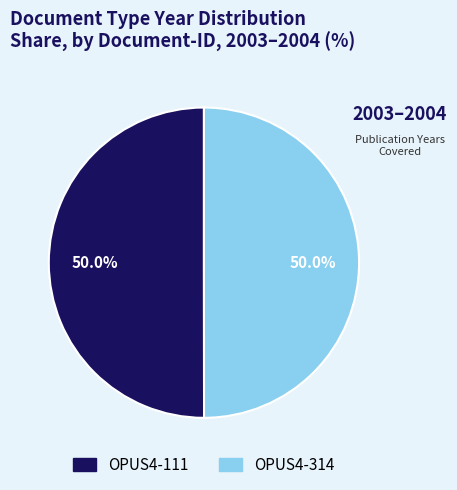

True or false: OPUS4-111 accounts for 35% of the total.

False